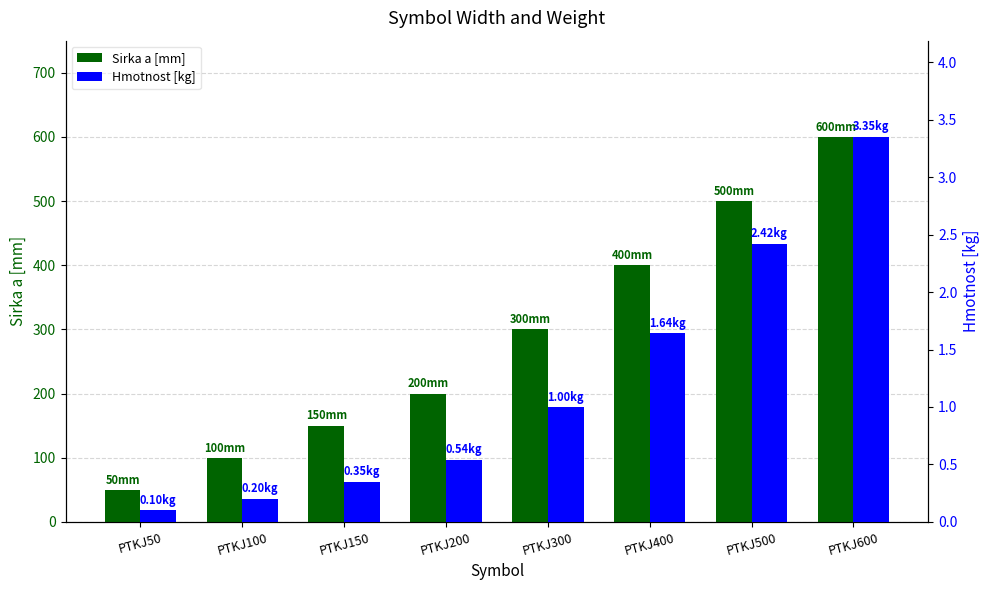

How many data points in Hmotnost [kg] are above 1?

3